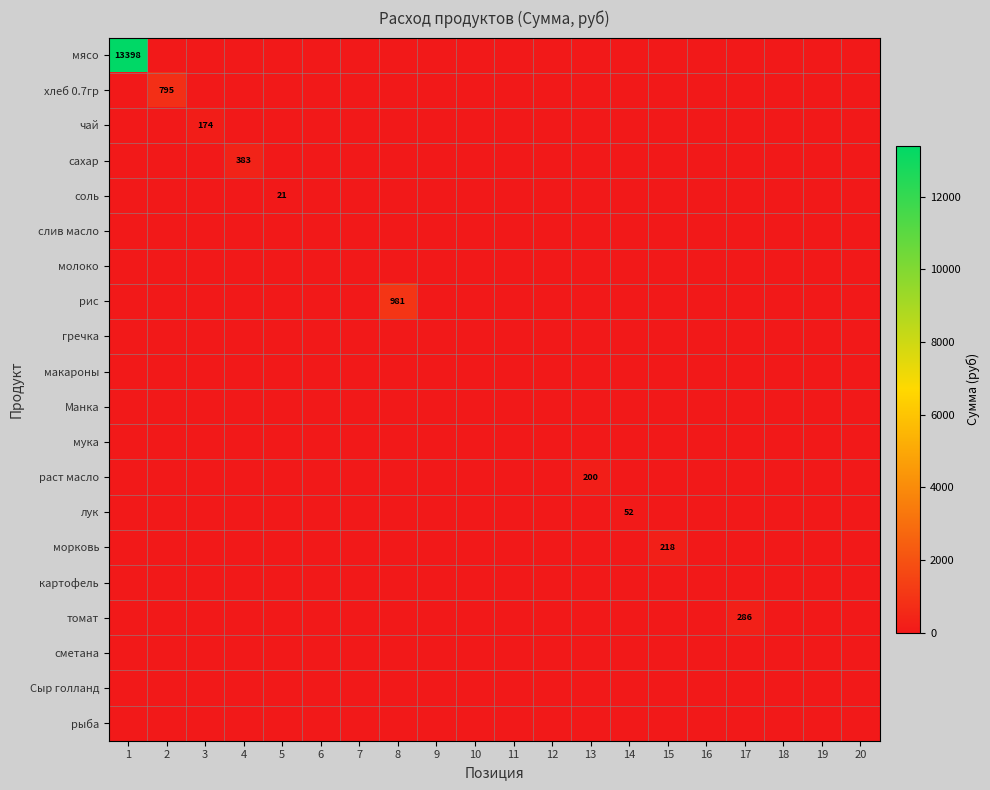

Which series has the widest spread of values?

мясо